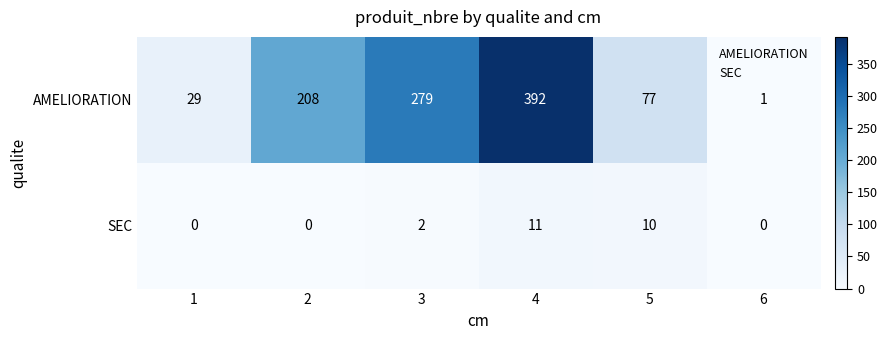

Reading right to left, what are all the values shown in this chart?

AMELIORATION: 1	77	392	279	208	29
SEC: 0	10	11	2	0	0